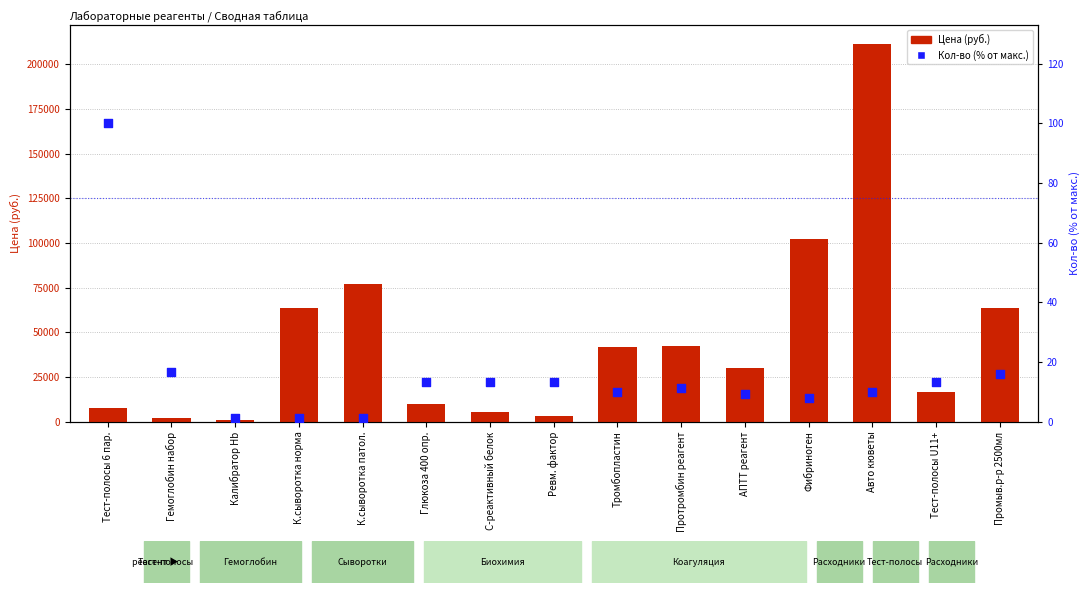

What are all the series names shown in the legend?

Цена (руб.), Кол-во (% от макс.)